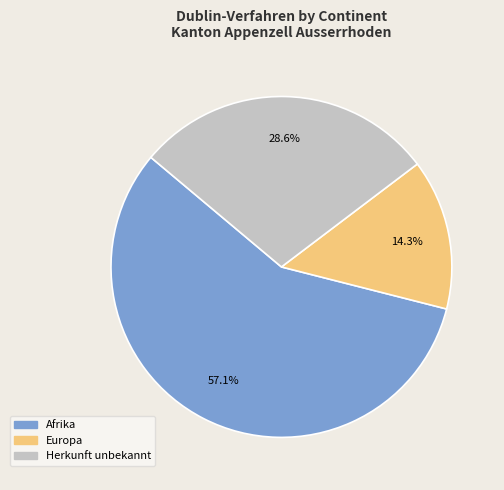

Is there any slice that represents more than half of the pie?

Yes